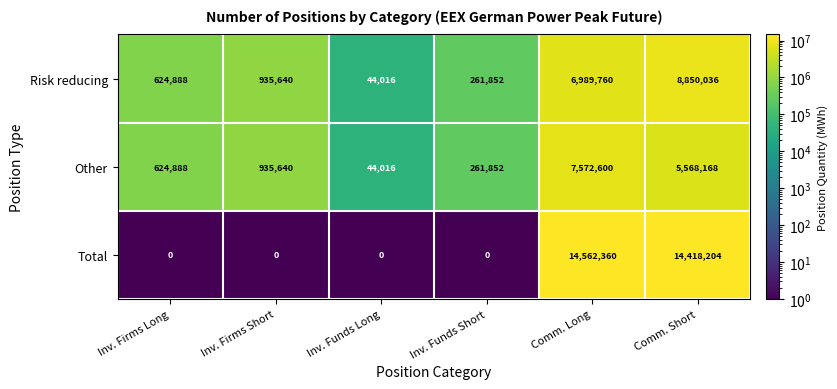

Rank the series by their average value, from highest to lowest.

Total, Risk reducing, Other